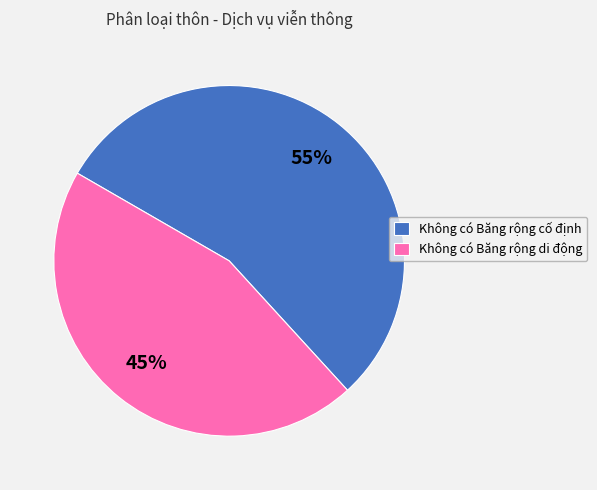

To the nearest percent, what is the average slice percentage?

50%